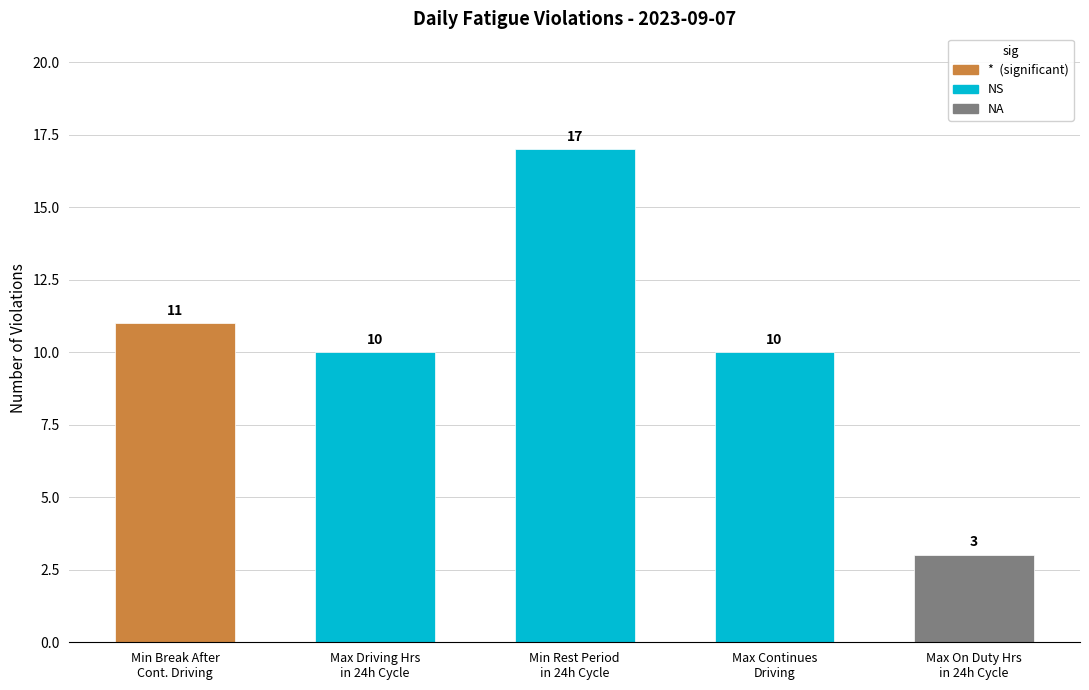

What is the label of the 1st bar from the left?

Min Break After
Cont. Driving